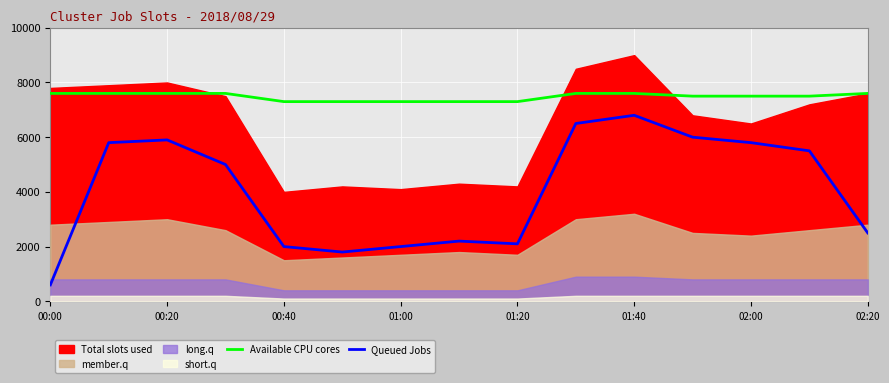

The value of Available CPU cores at 13 is 2548. True or false?

False